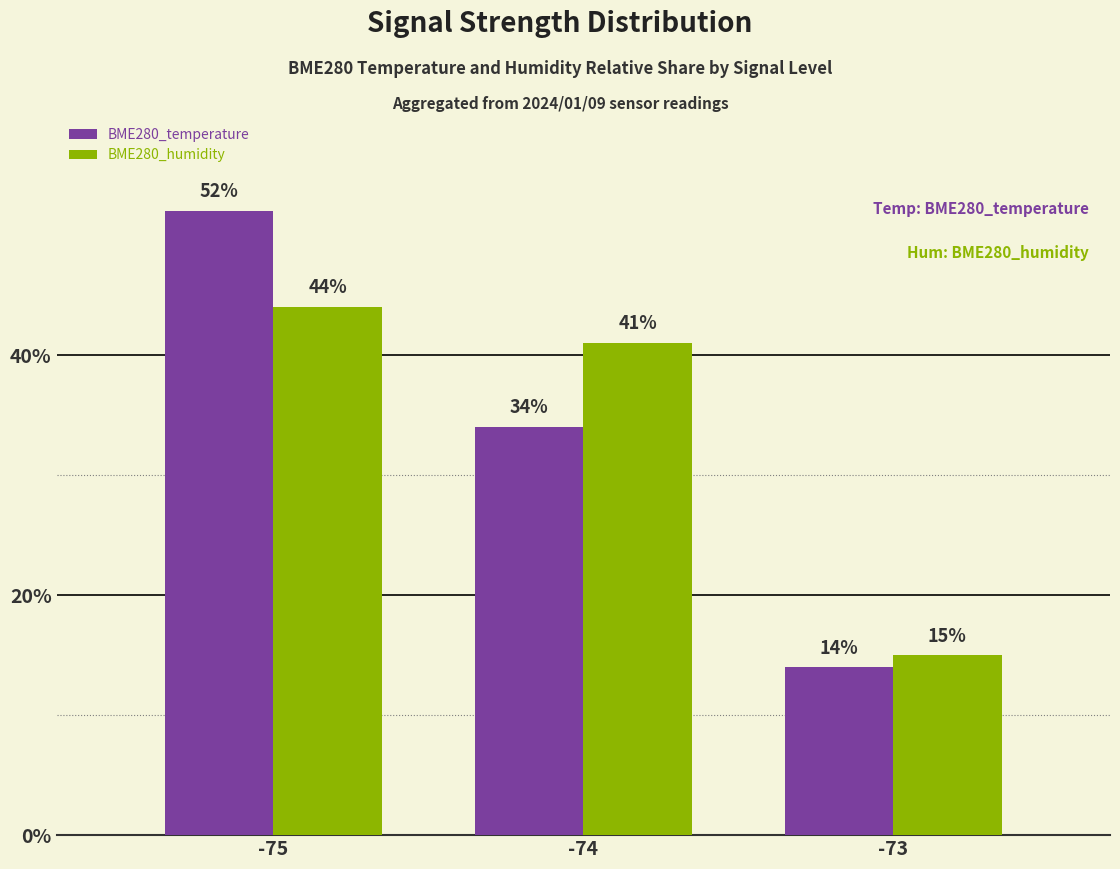

Rank the series by their maximum value, from lowest to highest.

BME280_humidity, BME280_temperature